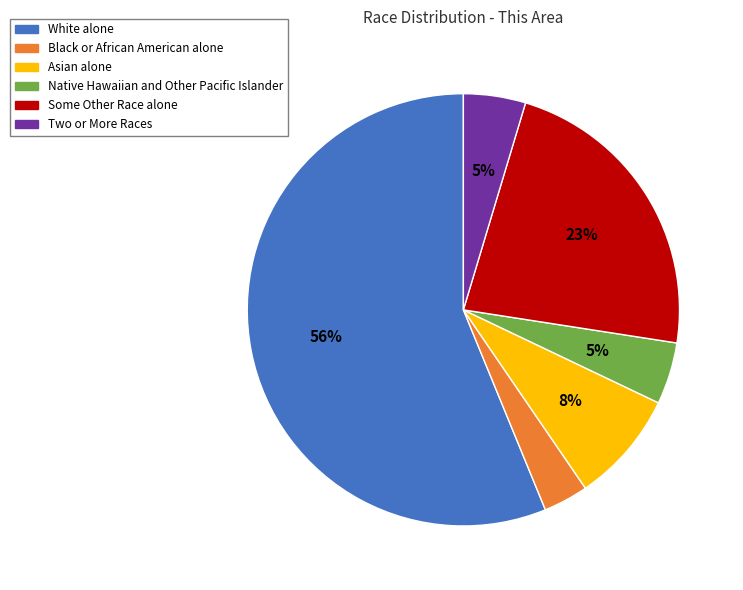

Which slice is the largest?

White alone